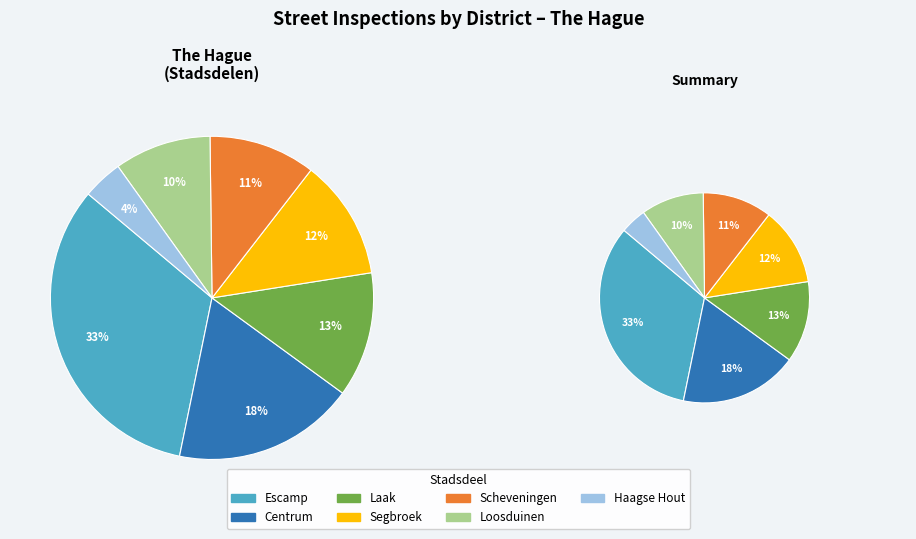

Is Haagse Hout the majority of the pie?

No